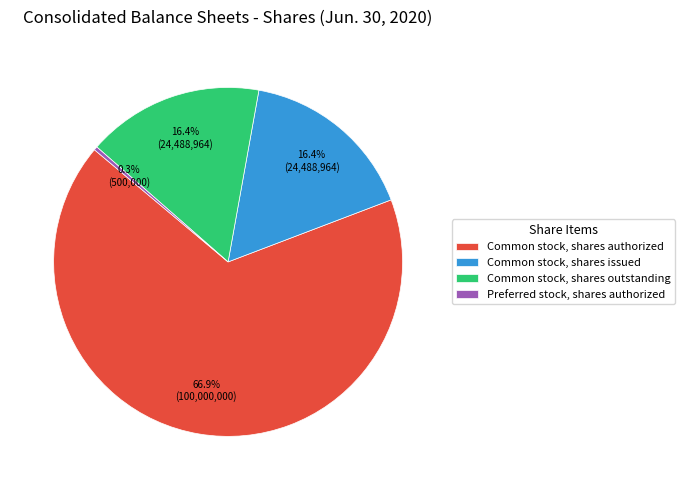

Does Common stock, shares authorized represent more than half of the total?

Yes